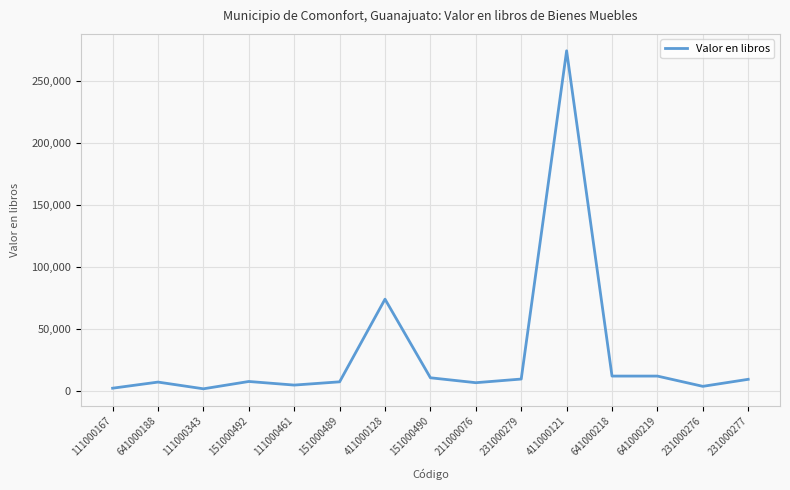

Does the chart display data point markers on the line(s)?

No